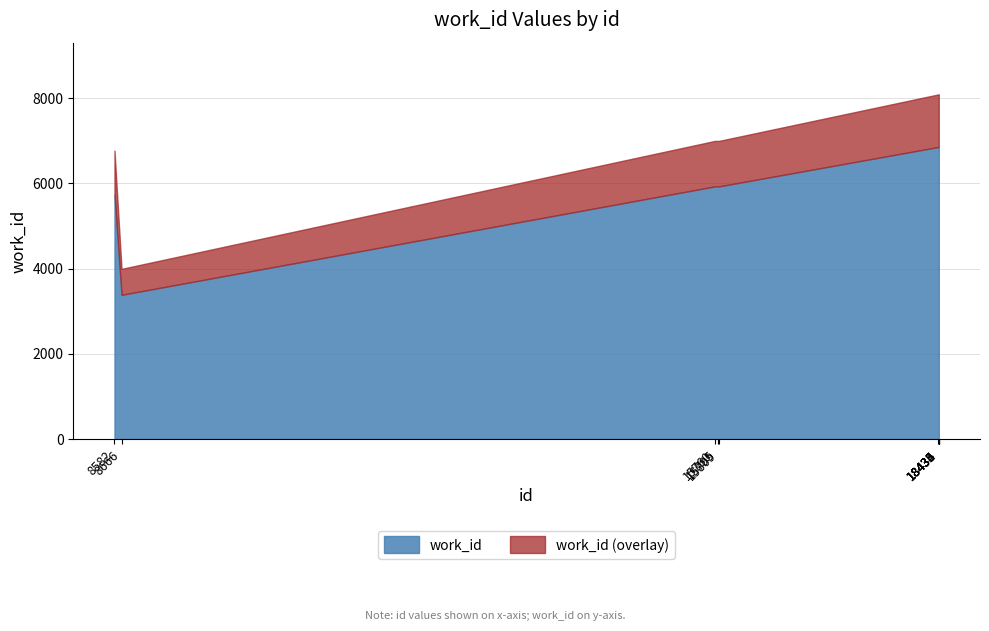

Reading left to right, what are all the values shown in this chart?

5737	3385	5930	5930	5930	6855	6855	6855	6855	6856